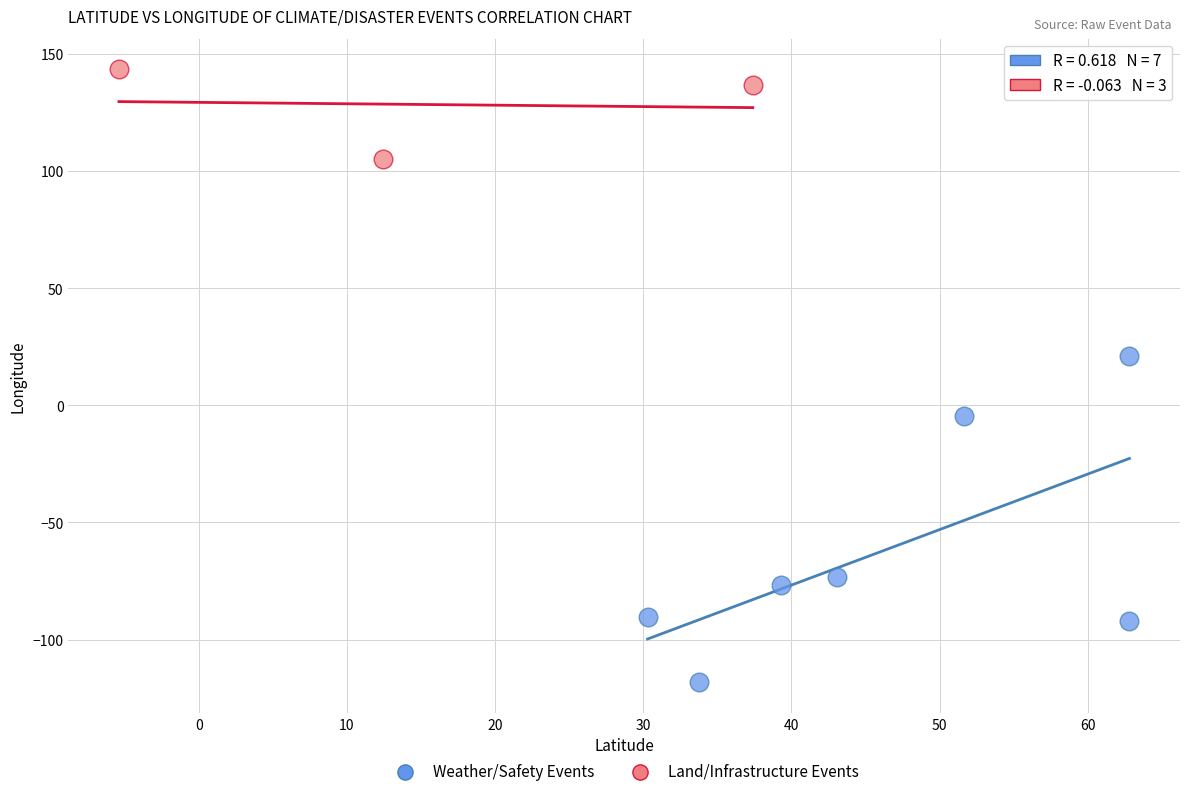

Which series contains the lowest Y value?

Weather/Safety Events